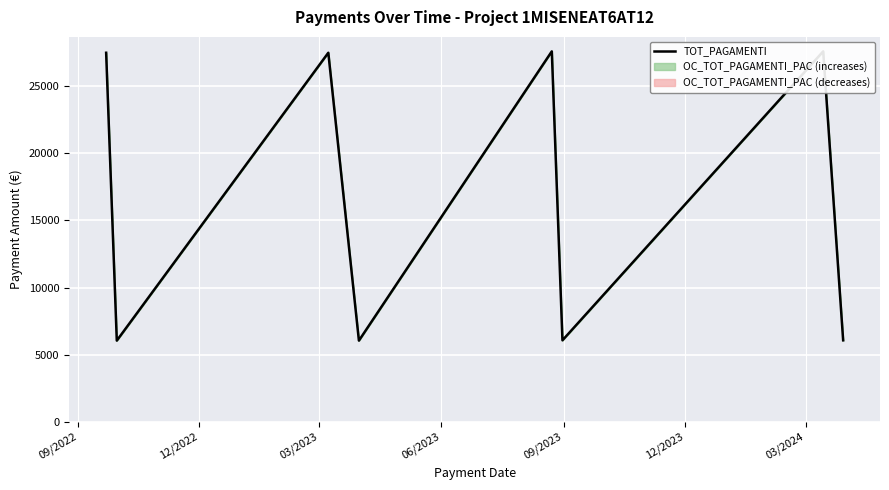

How many points are higher than both their immediate neighbors (excluding endpoints)?

3